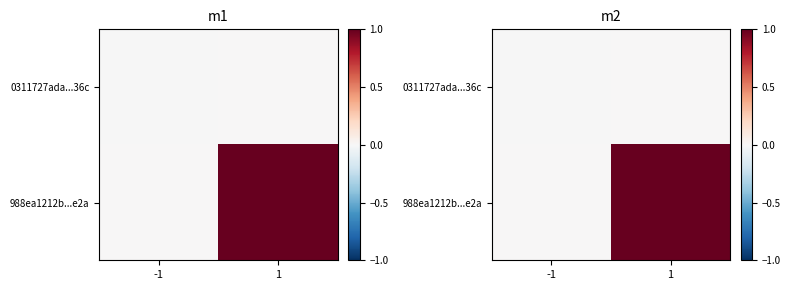

What is the maximum value for 988ea1212b...e2a?

1.0